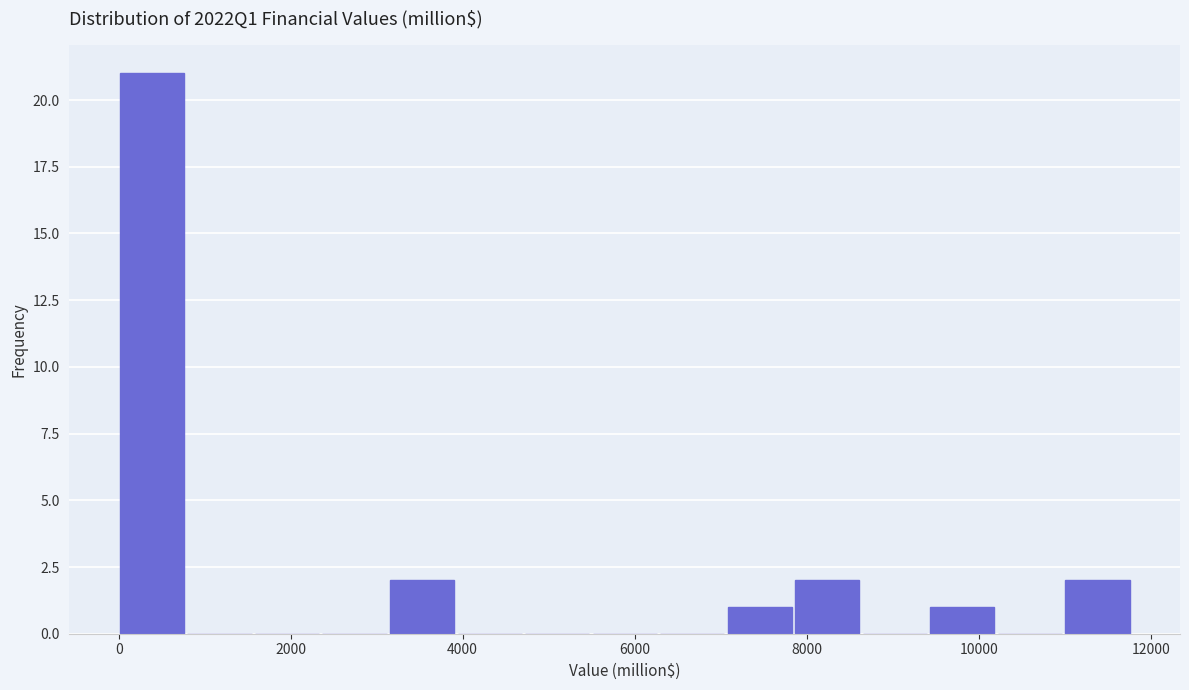

Read against the x-axis, roughly where is the centre of the tallest bar?

400